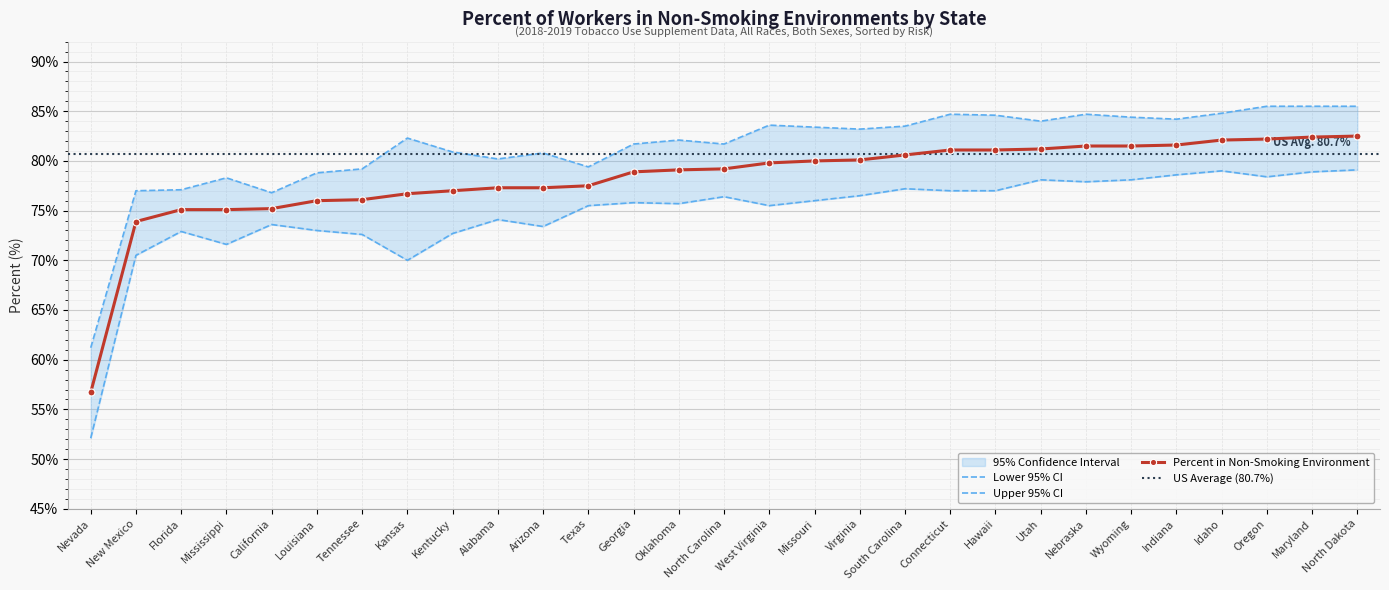

Is it true that Upper 95% CI equals 82.1 at Oklahoma?

True